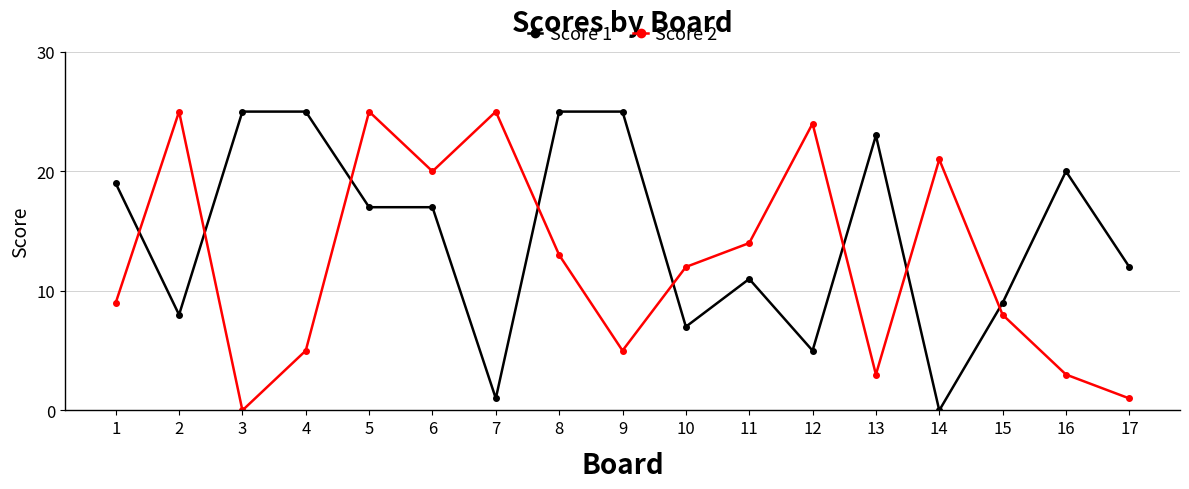

How many positive values does the Score 1 series have?

16